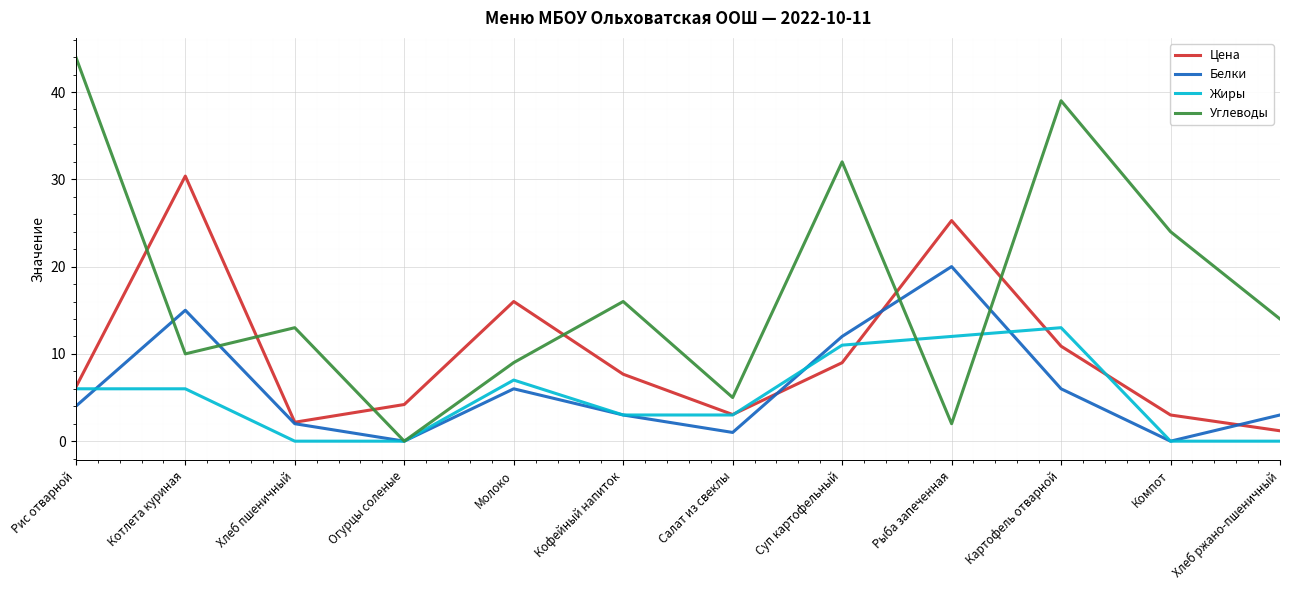

What position from the left is Хлеб ржано-пшеничный?

12